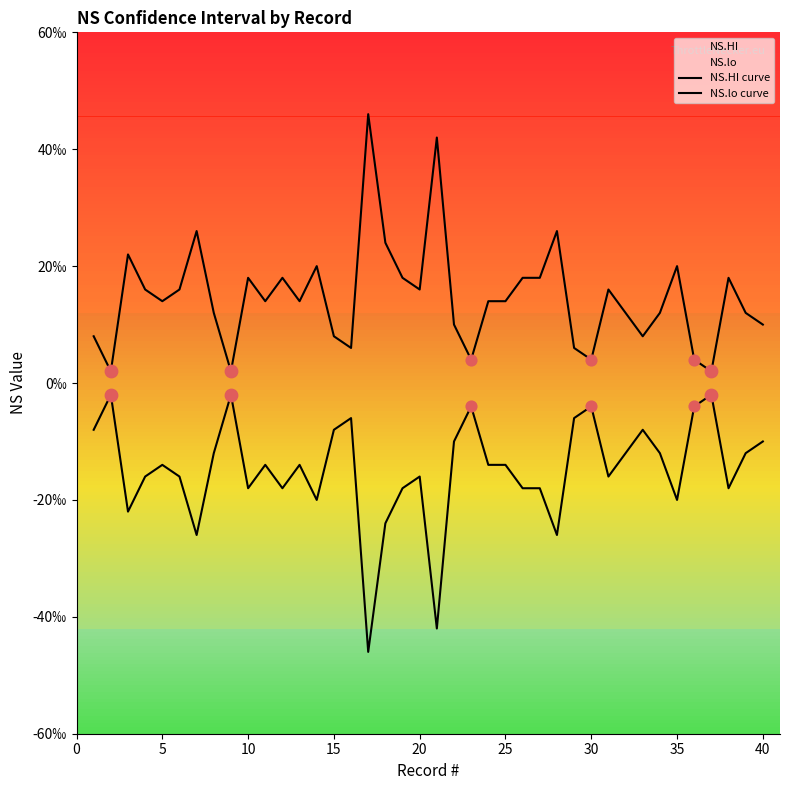

At how many categories does at least one series exceed 0?

40